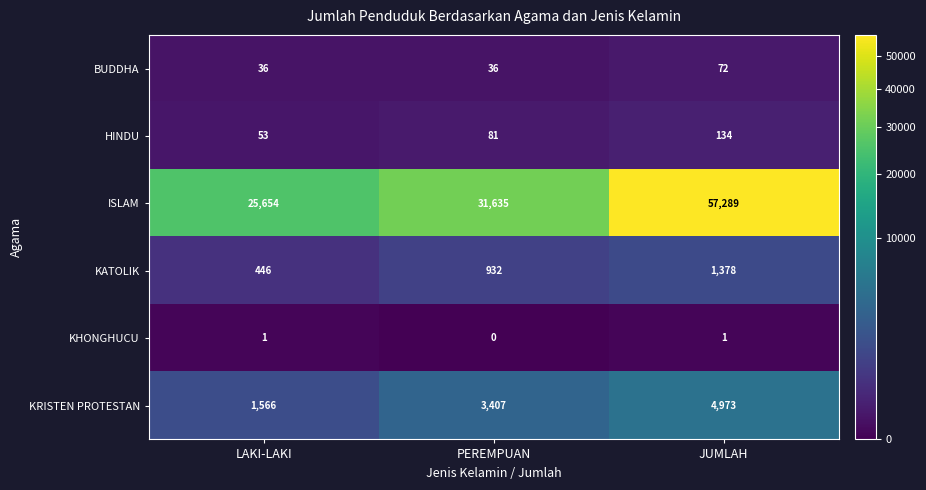

Reading left to right, what are all the values shown in this chart?

BUDDHA: 36	36	72
HINDU: 53	81	134
ISLAM: 25654	31635	57289
KATOLIK: 446	932	1378
KHONGHUCU: 1	0	1
KRISTEN PROTESTAN: 1566	3407	4973